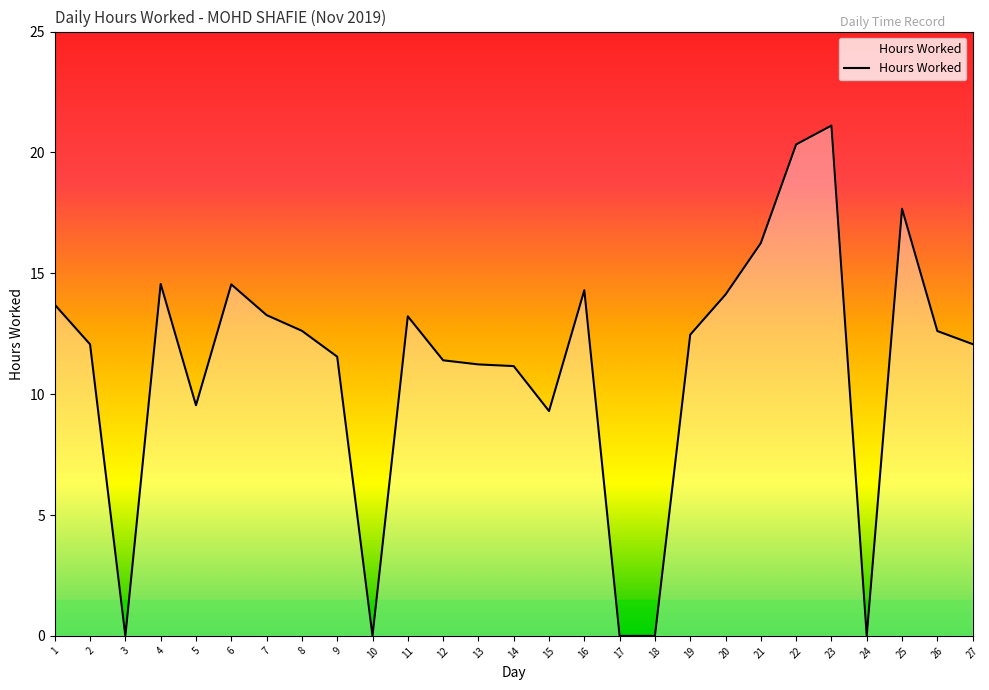

What is the sum of all values?

299.1